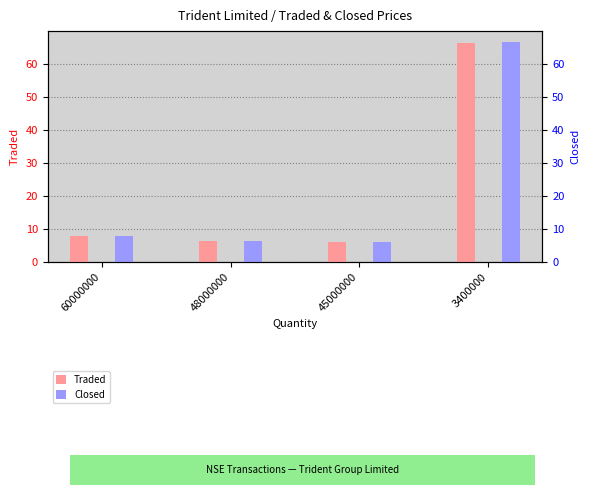

Reading right to left, extract all data points from this chart.

Traded: 66.3	6.0	6.2	7.9
Closed: 66.6	6.0	6.2	7.9